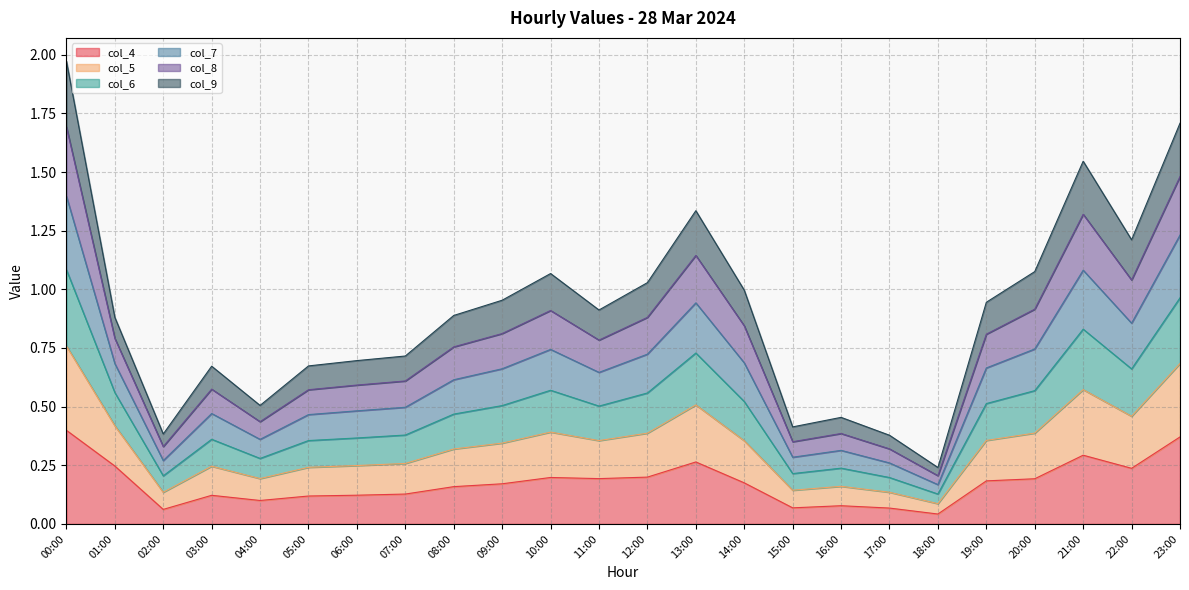

What is the label of the 22nd point from the left?

21:00